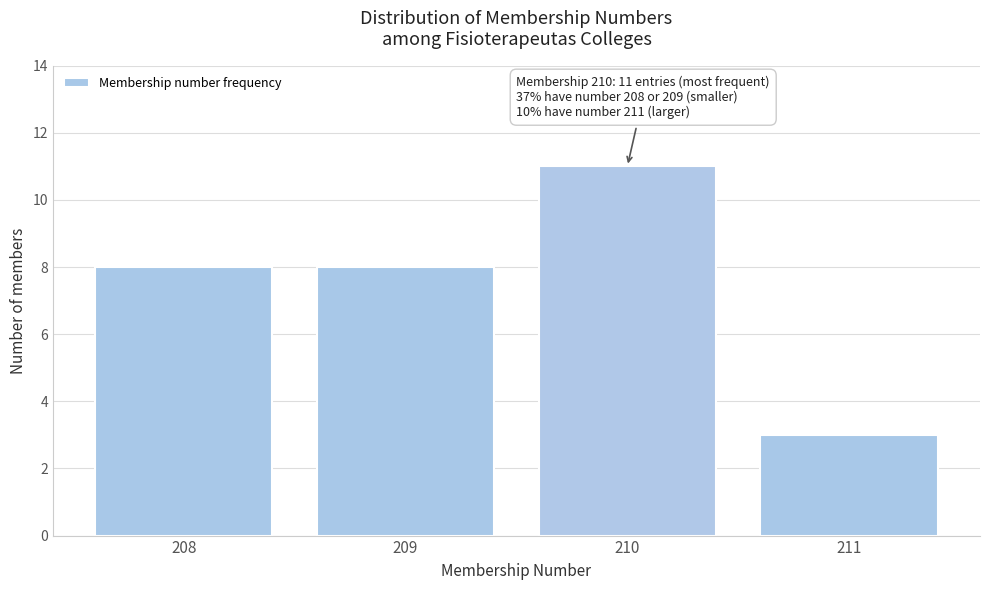

Reading left to right, transcribe all the data shown in this chart.

208=8	209=8	210=11	211=3